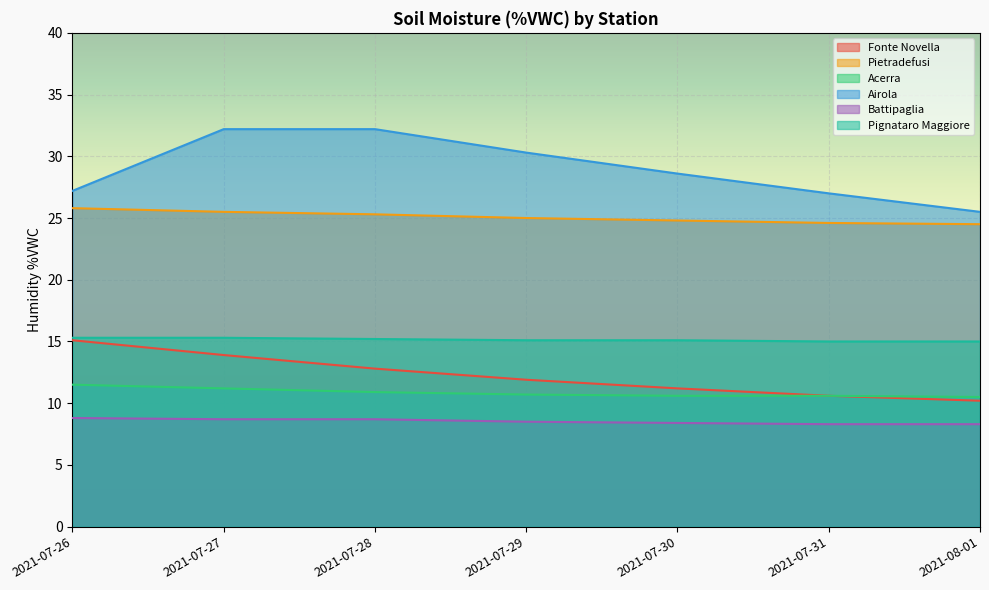

Which series changed the most between 2021-07-26 and 2021-07-29?

Fonte Novella